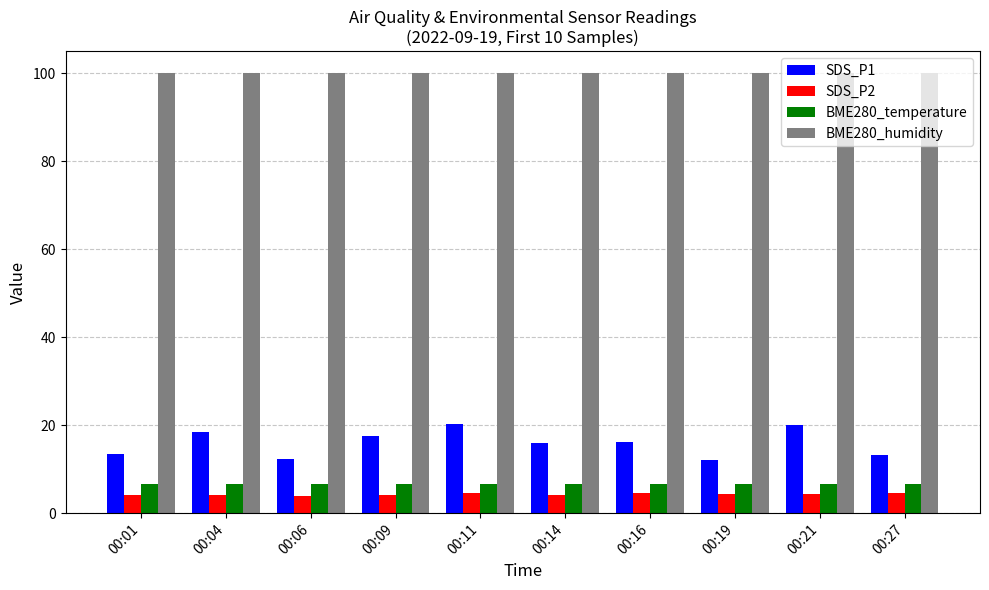

What is the maximum value shown in the chart?

100.0